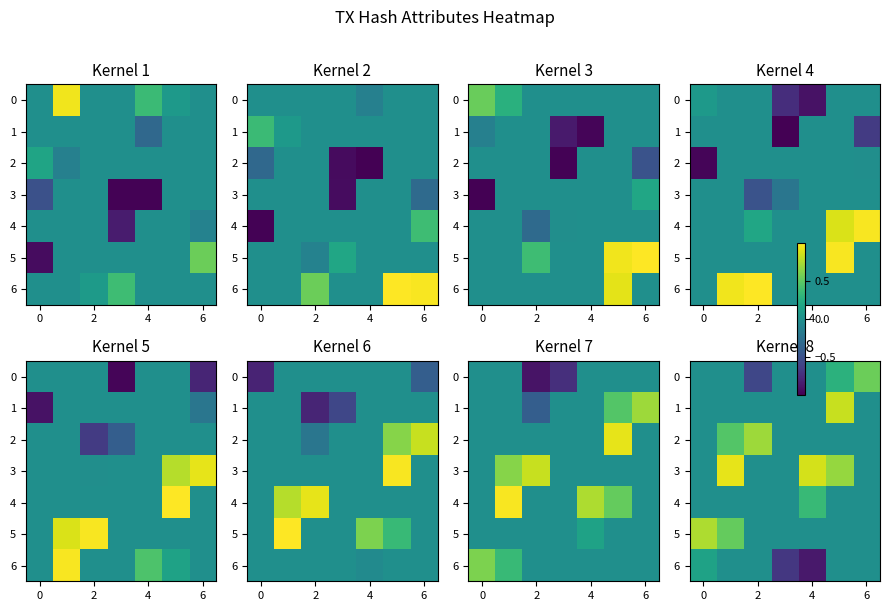

Is it true that row_2 equals -0.3 at 6?

False